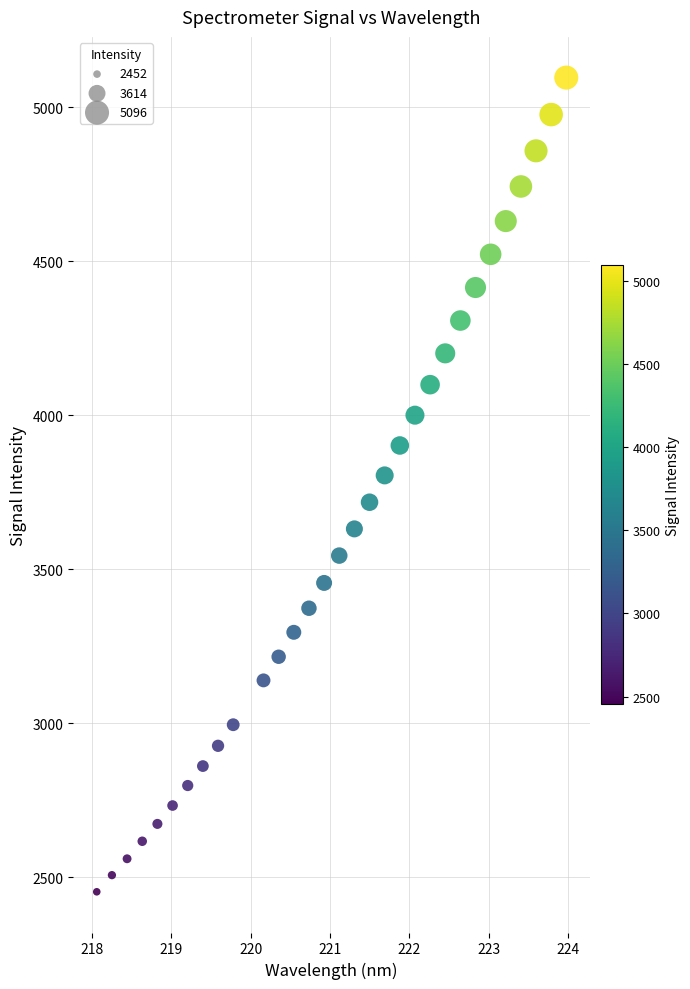

What is the range of Y values (max minus min)?

2643.8